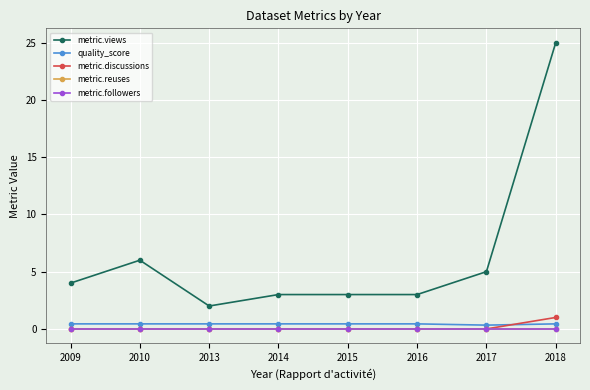

Is this an area chart (filled region under the line)?

No